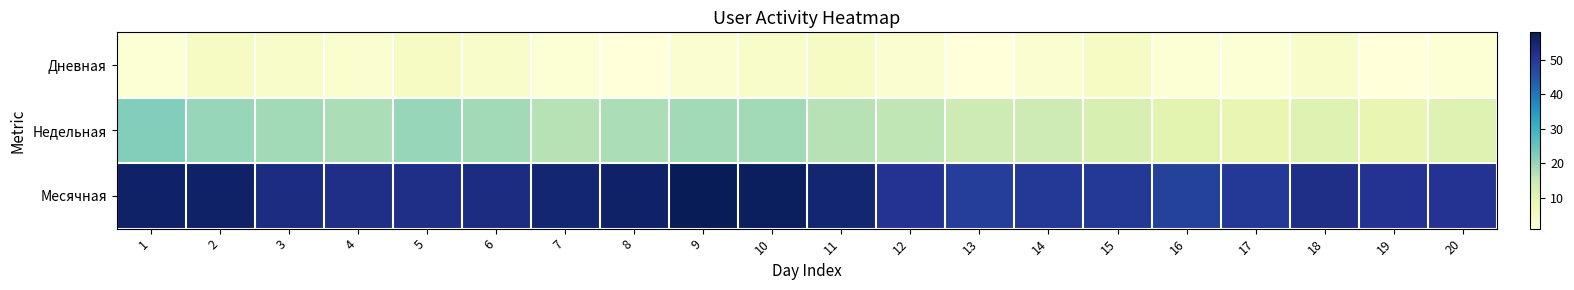

What is the minimum value shown in the chart?

1